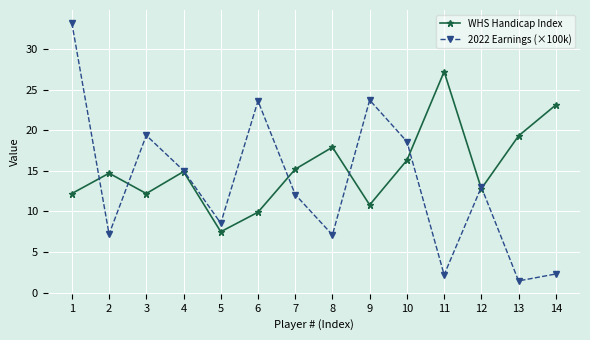

What is the sum of all 2022 Earnings (×100k) values?

187.4